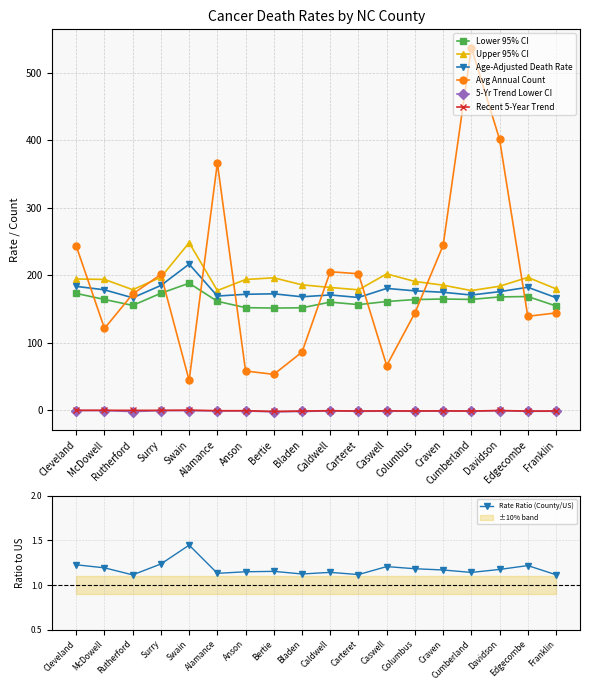

Which series has the widest spread of values?

Avg Annual Count